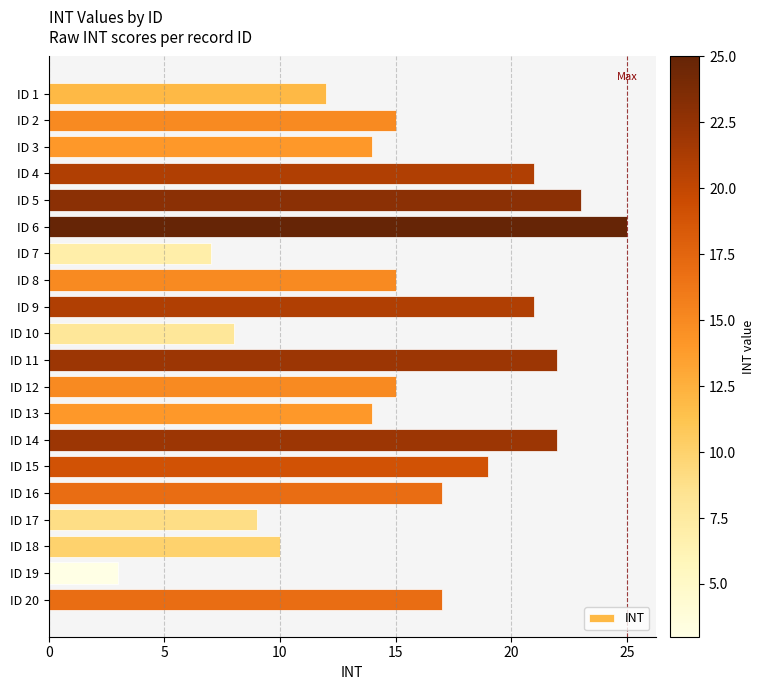

What is the average value?

15